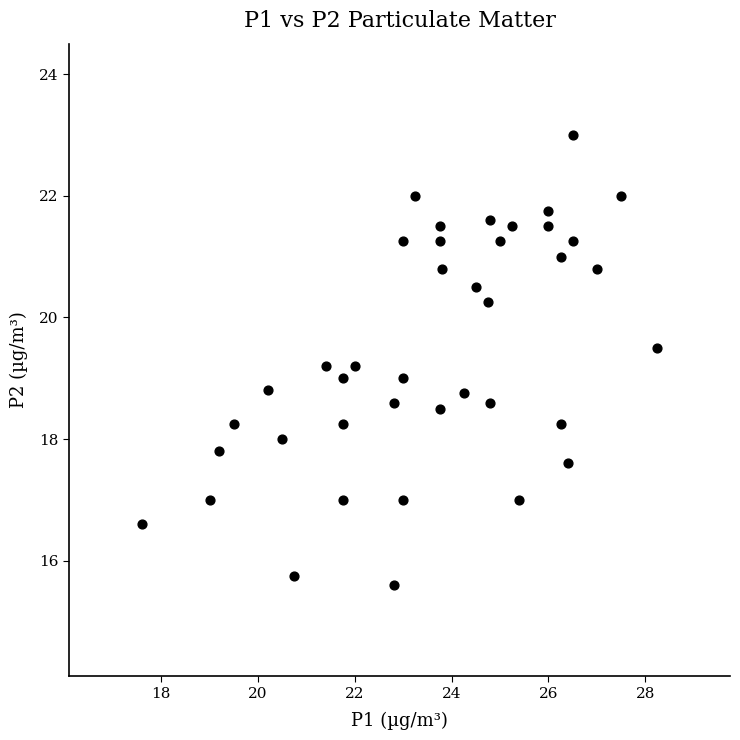

What is the range of Y values (max minus min)?

7.4